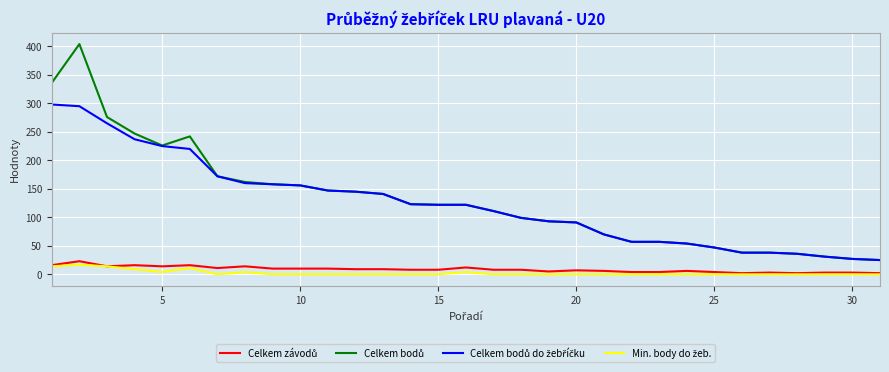

How many lines are shown in the chart?

4